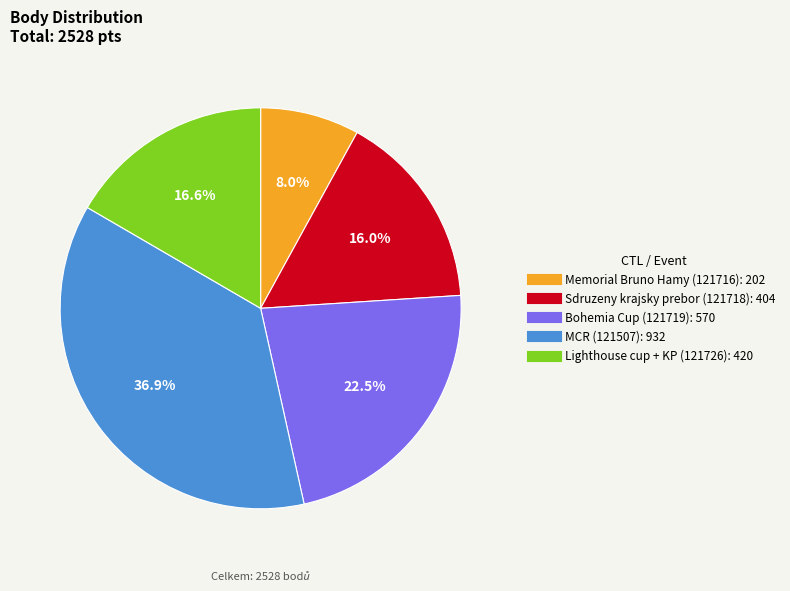

Is there a majority slice in this chart?

No